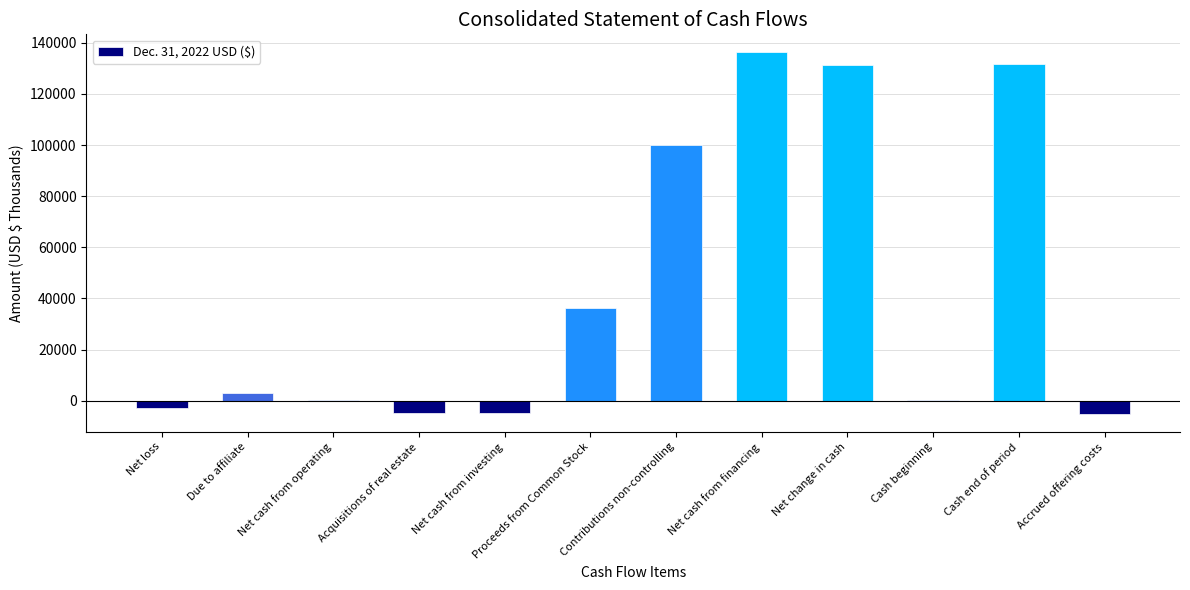

The chart shows a value of 3165 at Due to affiliate. True or false?

True